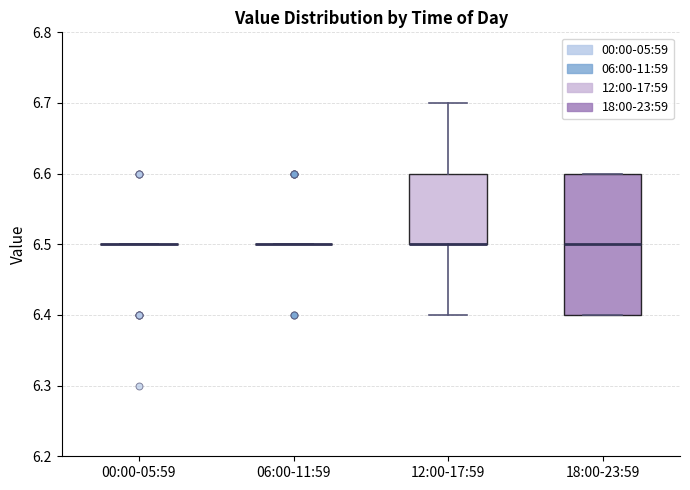

Reading left to right, transcribe this box plot: for each box, give where its median line is, the range the box spans, and where its two whiskers end, as read against the y-axis. The values are not printed on the chart, so give them approximately, as read against the axis.

00:00-05:59: box collapsed to a line at 6.5, whiskers 6.5 to 6.5
06:00-11:59: box collapsed to a line at 6.5, whiskers 6.5 to 6.5
12:00-17:59: median 6.5 (drawn on the box's lower edge), box 6.5 to 6.6, whiskers 6.4 to 6.7
18:00-23:59: median 6.5, box 6.4 to 6.6, whiskers 6.4 to 6.6